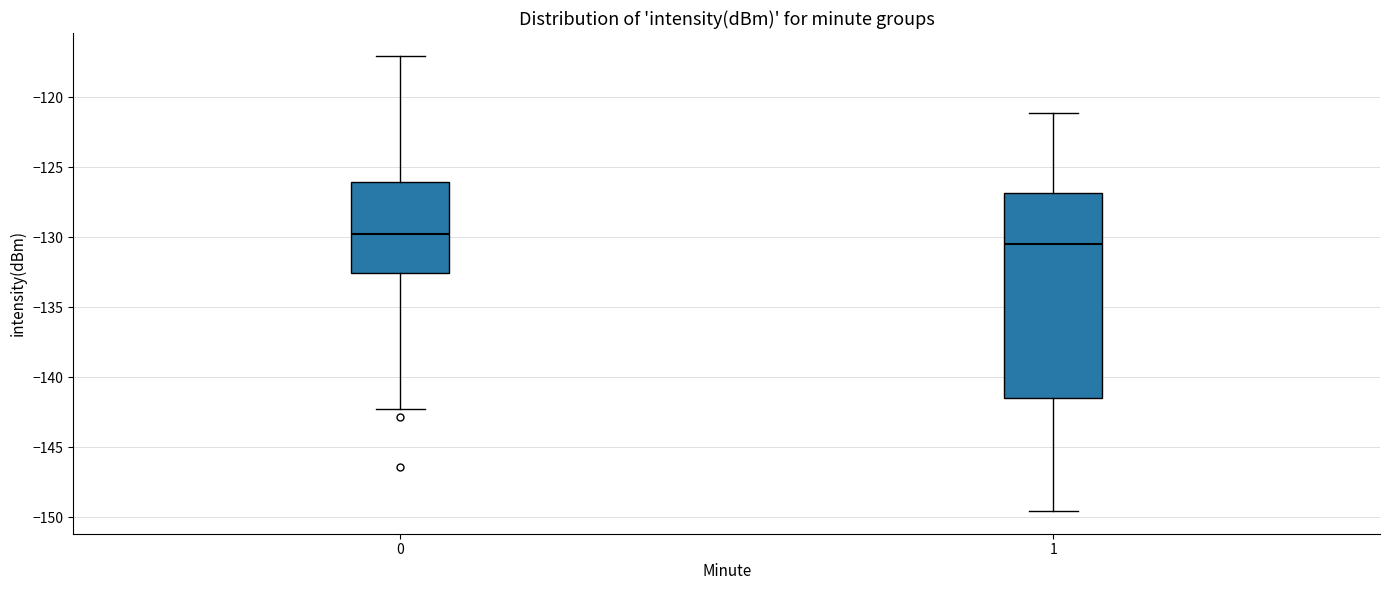

Reading left to right, transcribe this box plot: for each box, give where its median line is, the range the box spans, and where its two whiskers end, as read against the y-axis. The values are not printed on the chart, so give them approximately, as read against the axis.

0: median -130.0, box -132.5 to -126.0, whiskers -142.5 to -117.0
1: median -130.5, box -141.5 to -127.0, whiskers -149.5 to -121.0